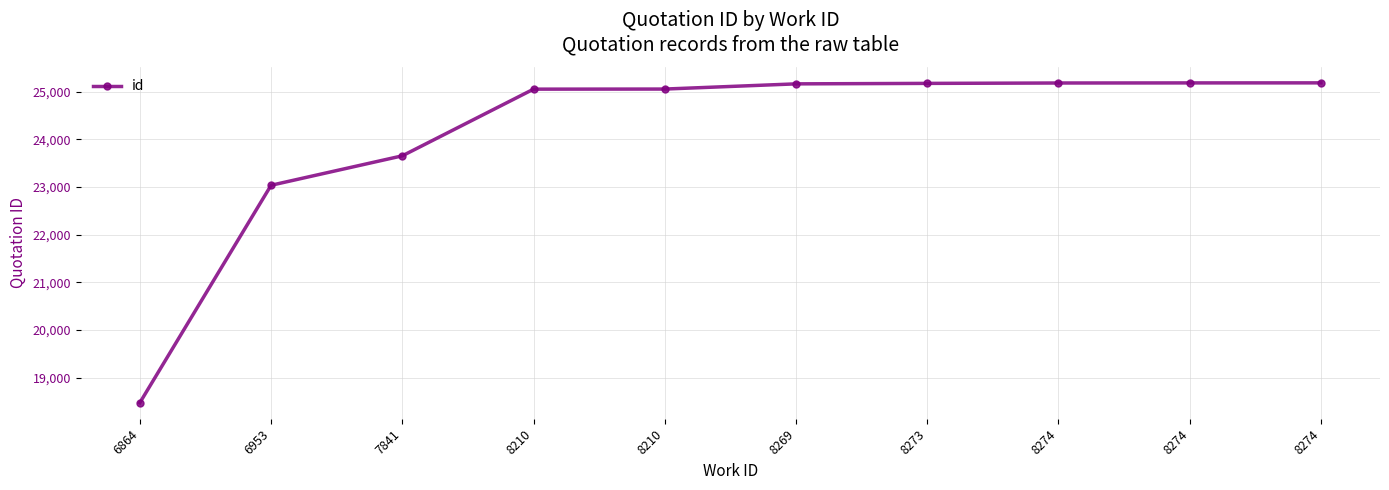

What is the change in value from 6953 to 8274?

+2149